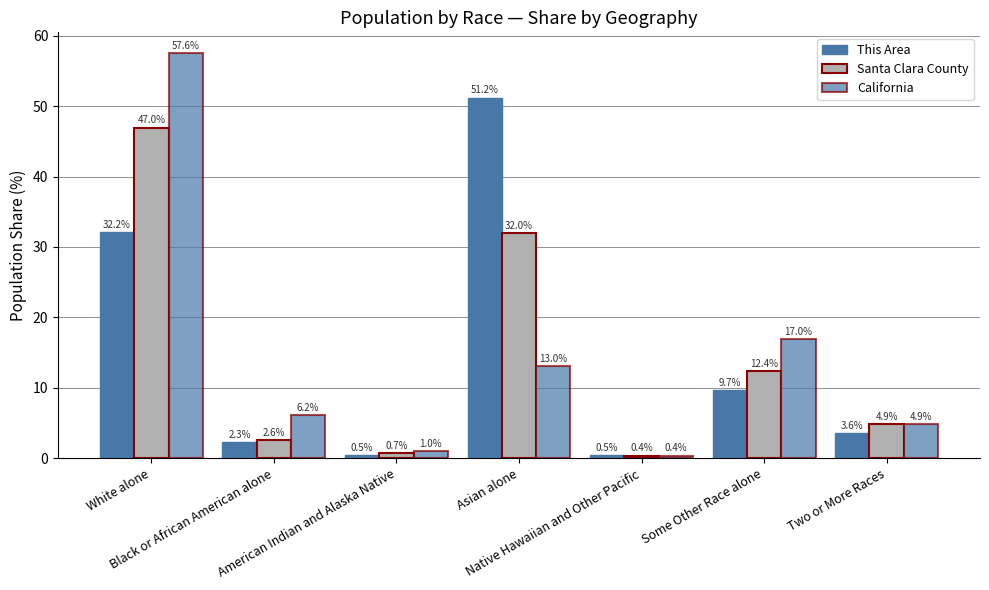

How many values in the This Area series are below 3?

3